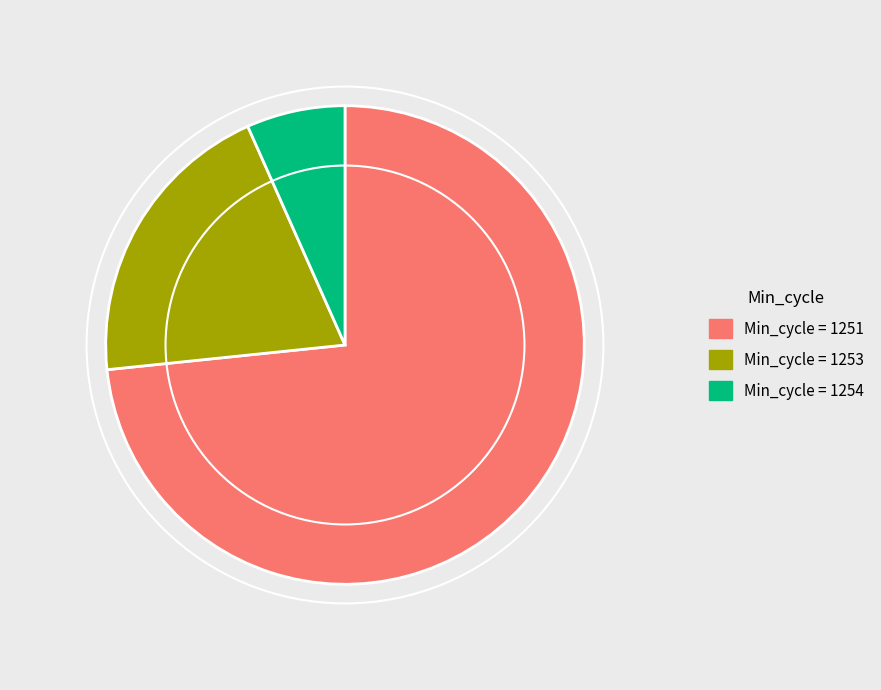

Is there any slice that represents more than half of the pie?

Yes